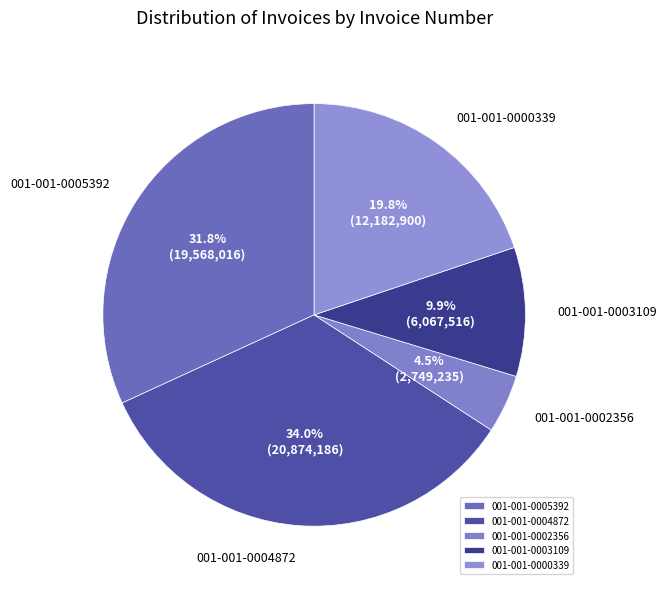

Combined, do 001-001-0003109 and 001-001-0002356 account for over 50%?

No